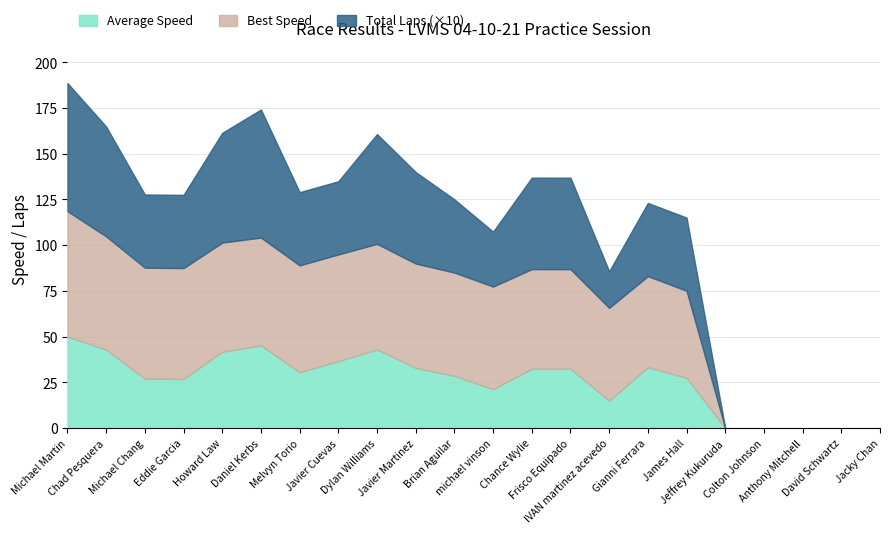

Read the Average Speed value at Daniel Kerbs.

45.3